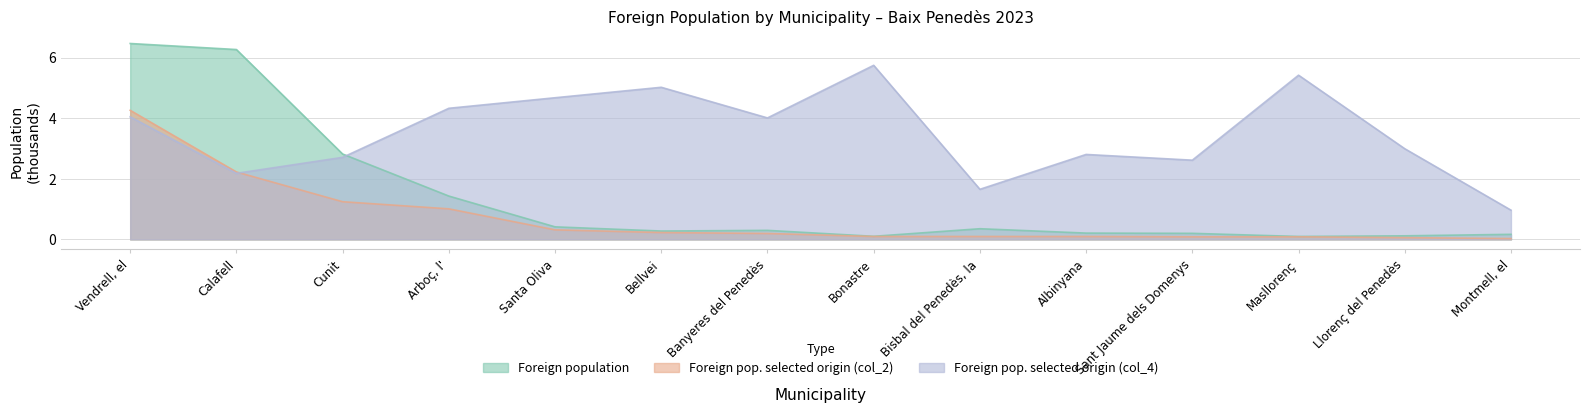

What is the average value of the Foreign population series?

1.4